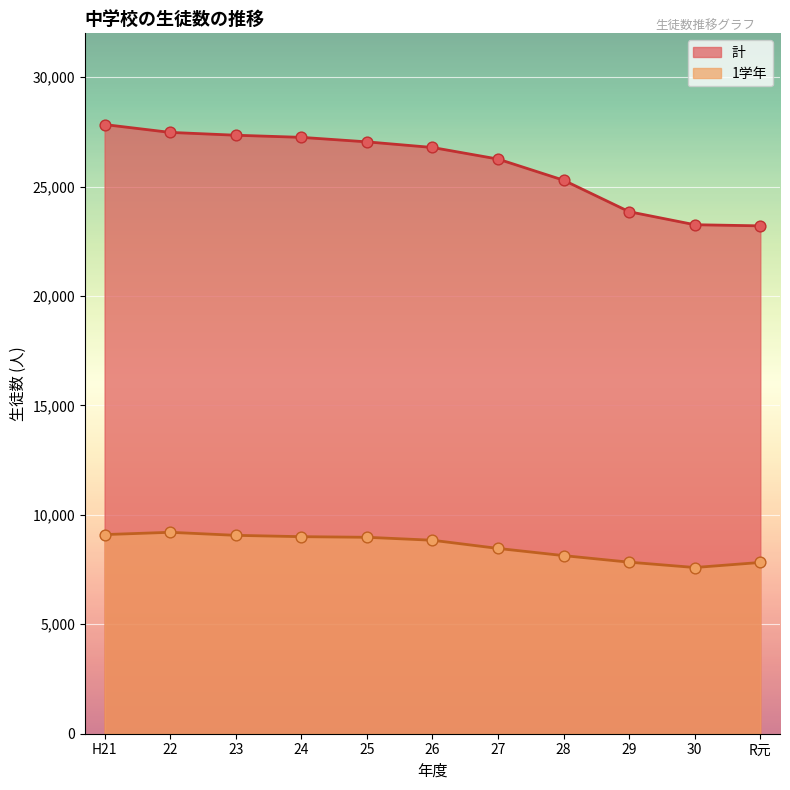

Is the value of 1学年 at H21 greater than the value of 計 at H21?

No